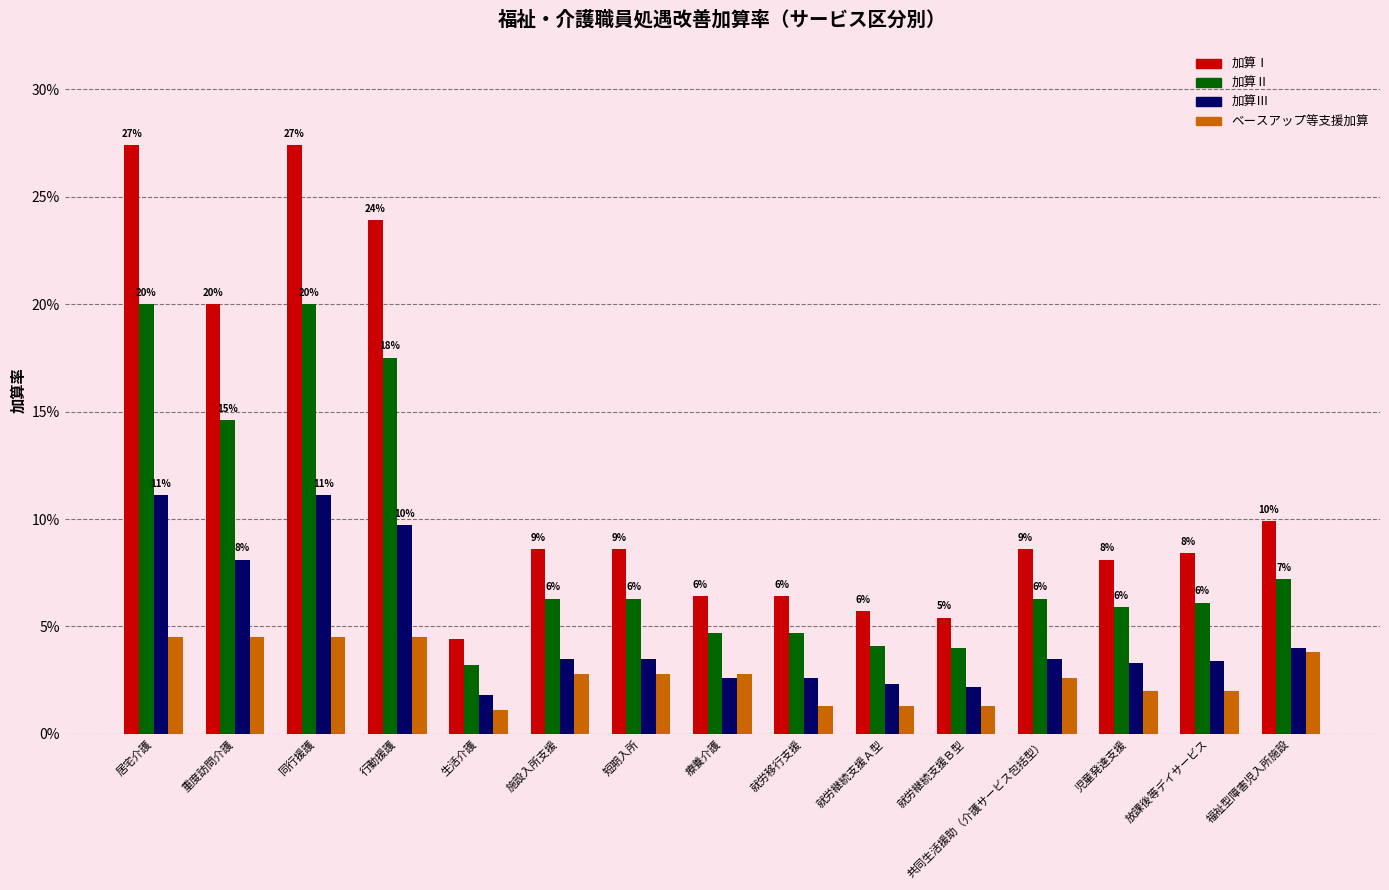

Does the chart contain any negative values?

No